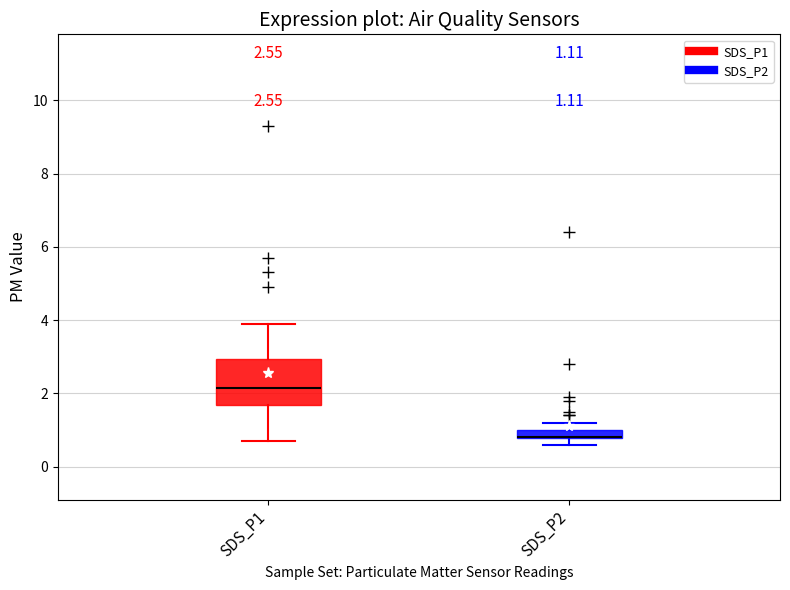

Comparing the boxes themselves (not the whiskers), which one is the tallest?

SDS_P1